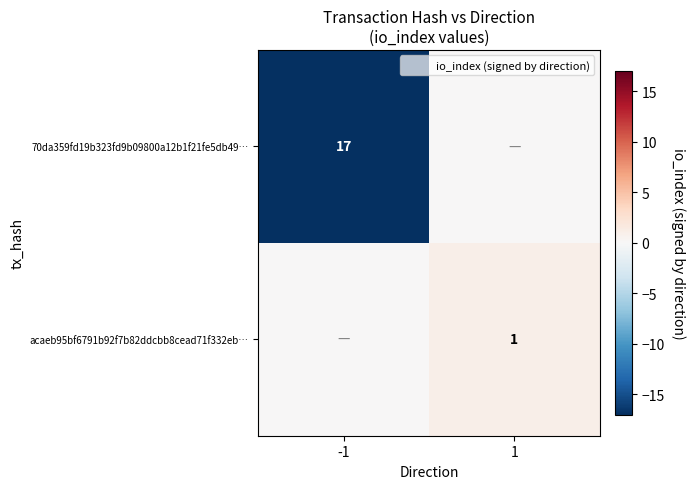

The acaeb95bf6791b92f7b82ddcbb8cead71f332eb… series shows 1 at 1. True or false?

True